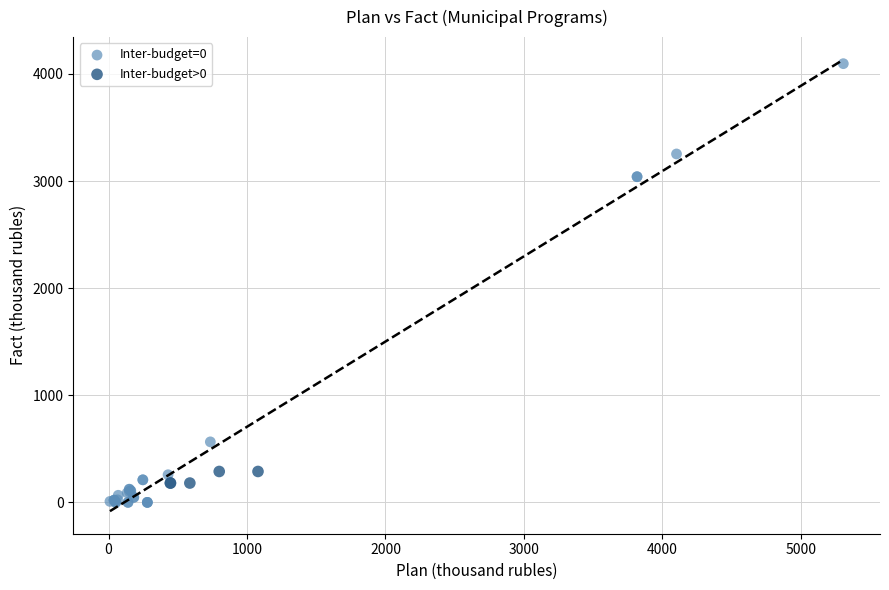

Which series reaches the maximum Y coordinate?

Inter-budget=0